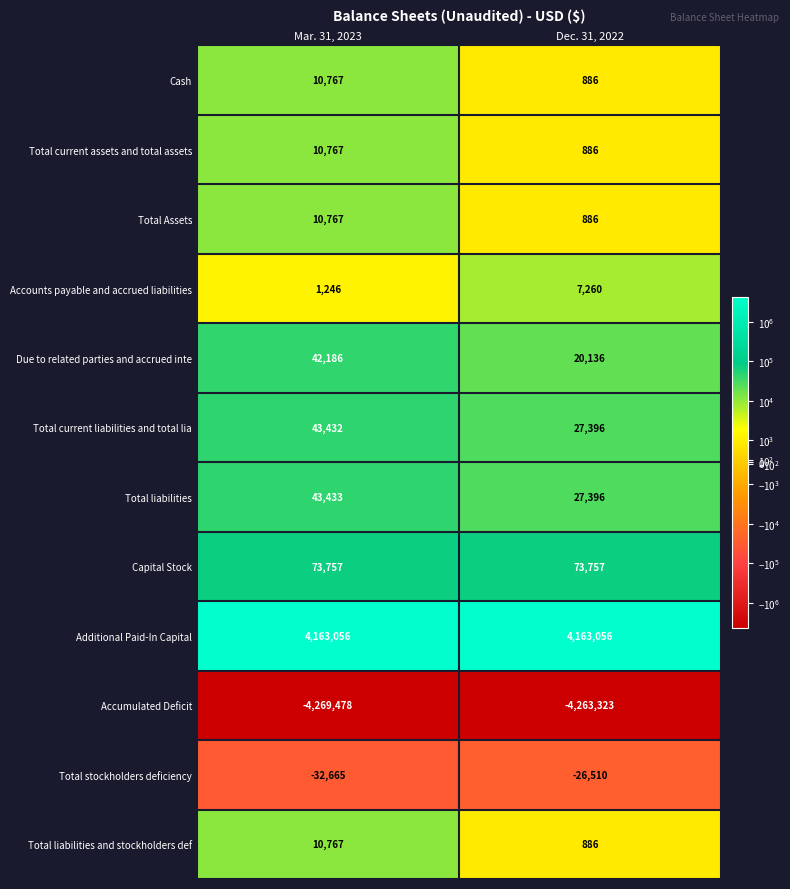

Where is Total current assets and total assets nearest to the value 5826?

Dec. 31, 2022